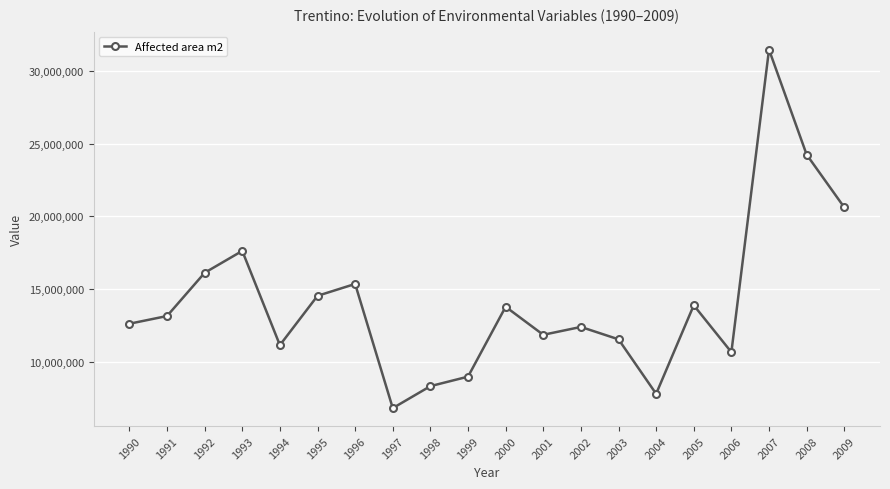

At which category does the data reach its first local peak?

1993